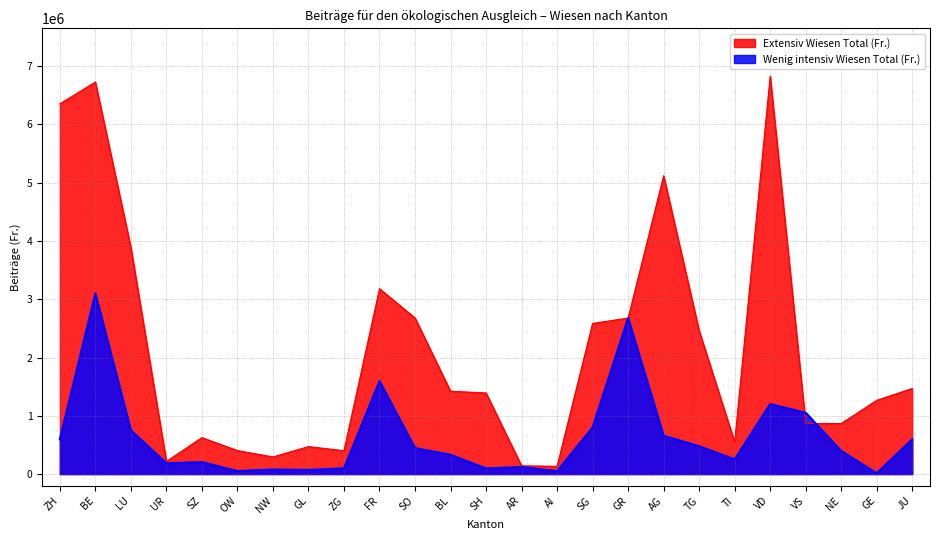

At which label does Wenig intensiv Wiesen Total (Fr.) reach its minimum?

GE